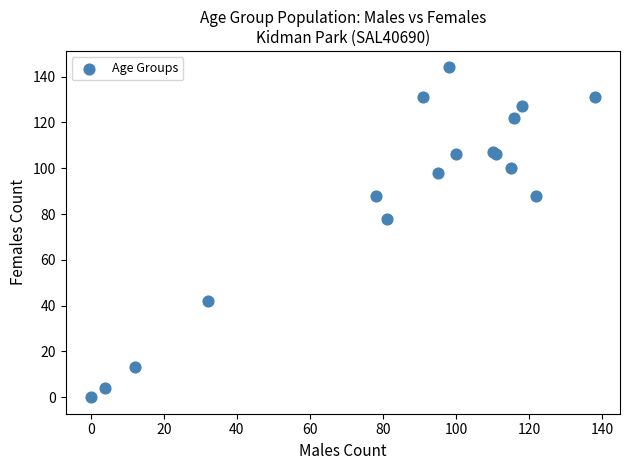

What Y value in the scatter plot is closest to 72?

78